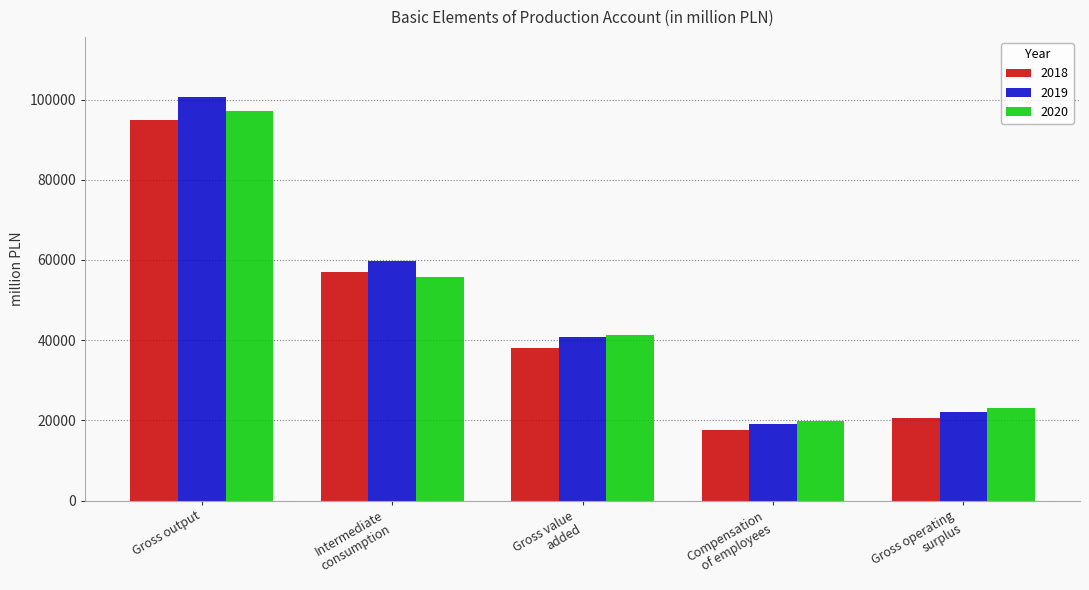

What is the value of the 2019 bar at the 1st from the left?

100547